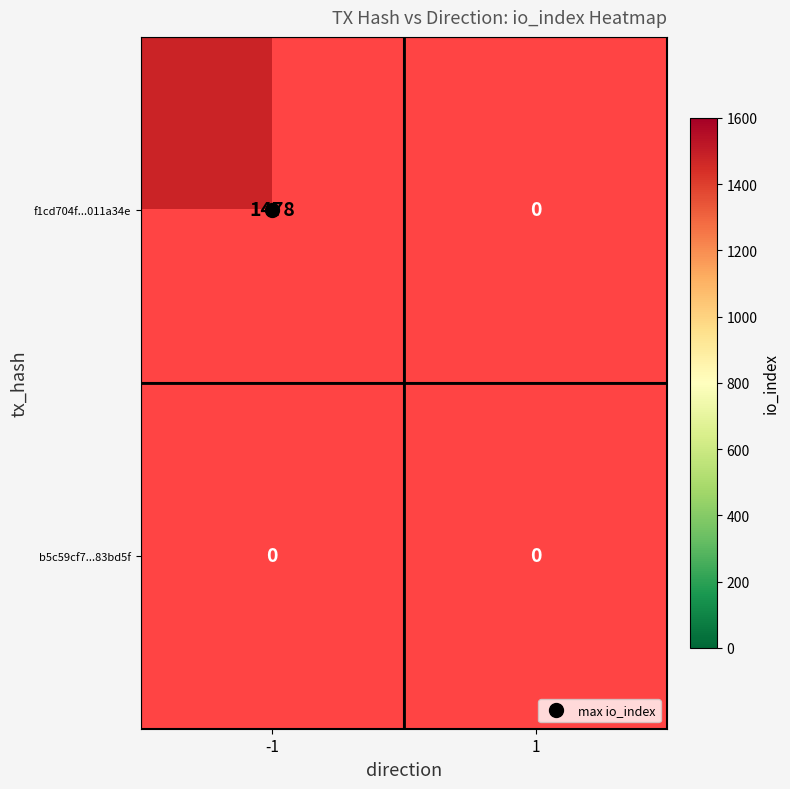

Rank the series at -1 from lowest to highest value.

b5c59cf7cb1db8e5fbcc1c08a11e6800b83bd5f, f1cd704f856a6dbb98b3e122d55fb4dc011a34e